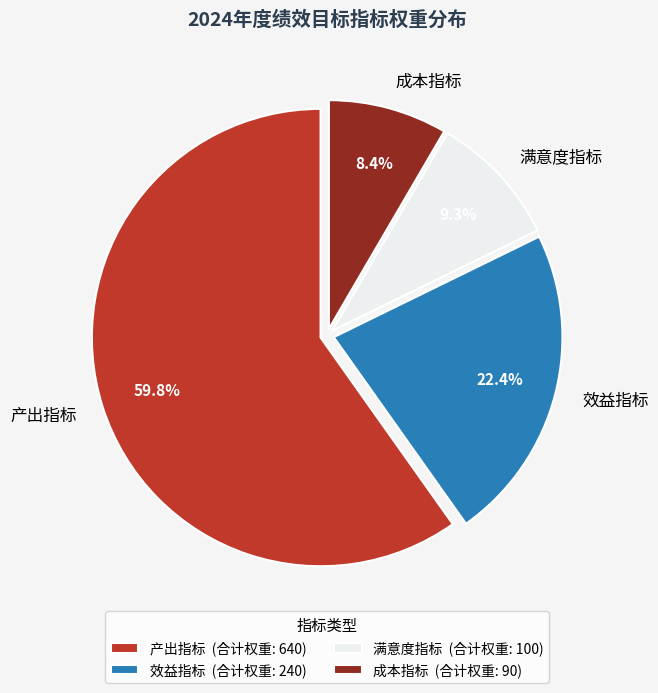

What is the largest slice in the pie chart?

产出指标